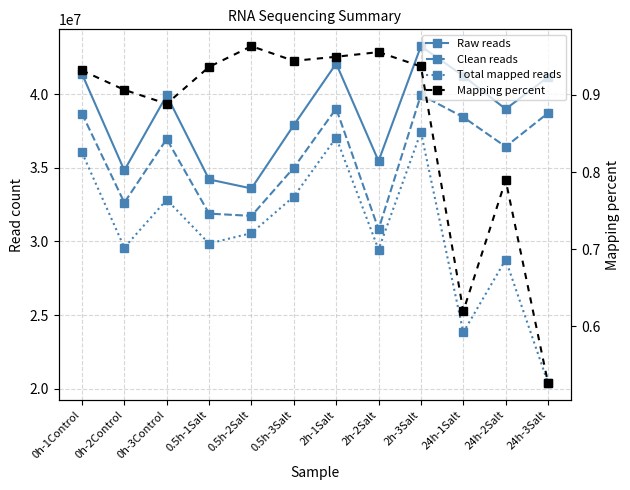

What is the spread (max minus min) of values at 0.5h-1Salt?

34203373.1